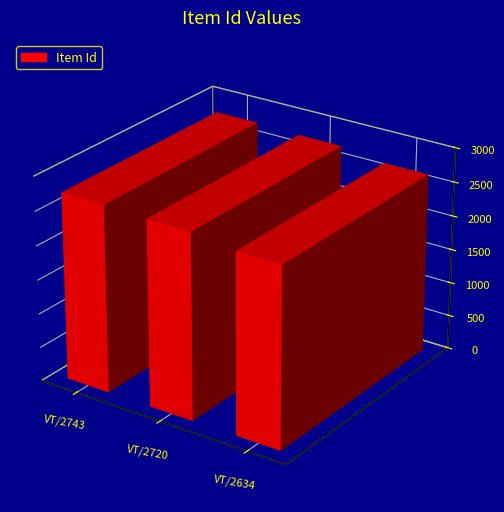

Reading right to left, what are all the values shown in this chart?

2634	2720	2743